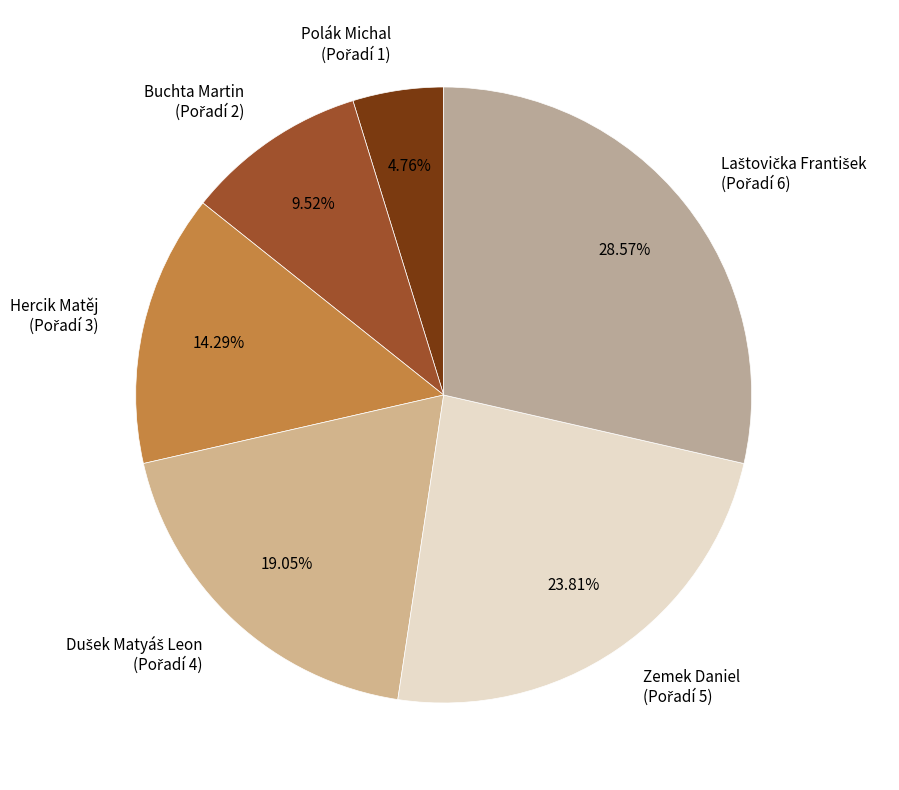

Is there any slice that represents more than half of the pie?

No